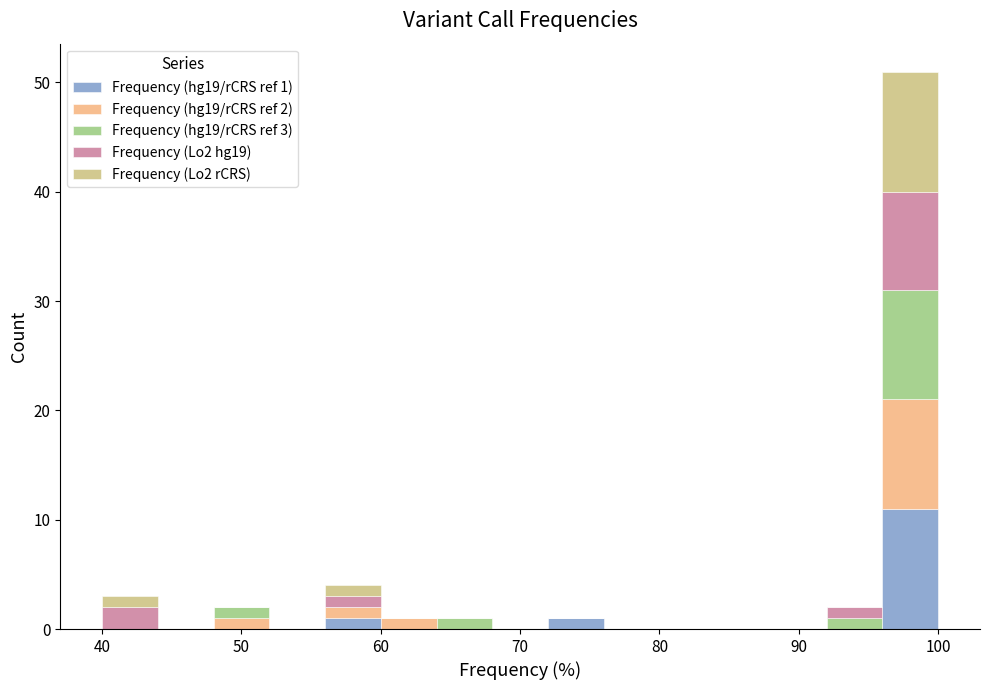

Which range on the x-axis has the tallest stacked bar (by total height)?

96 to 100